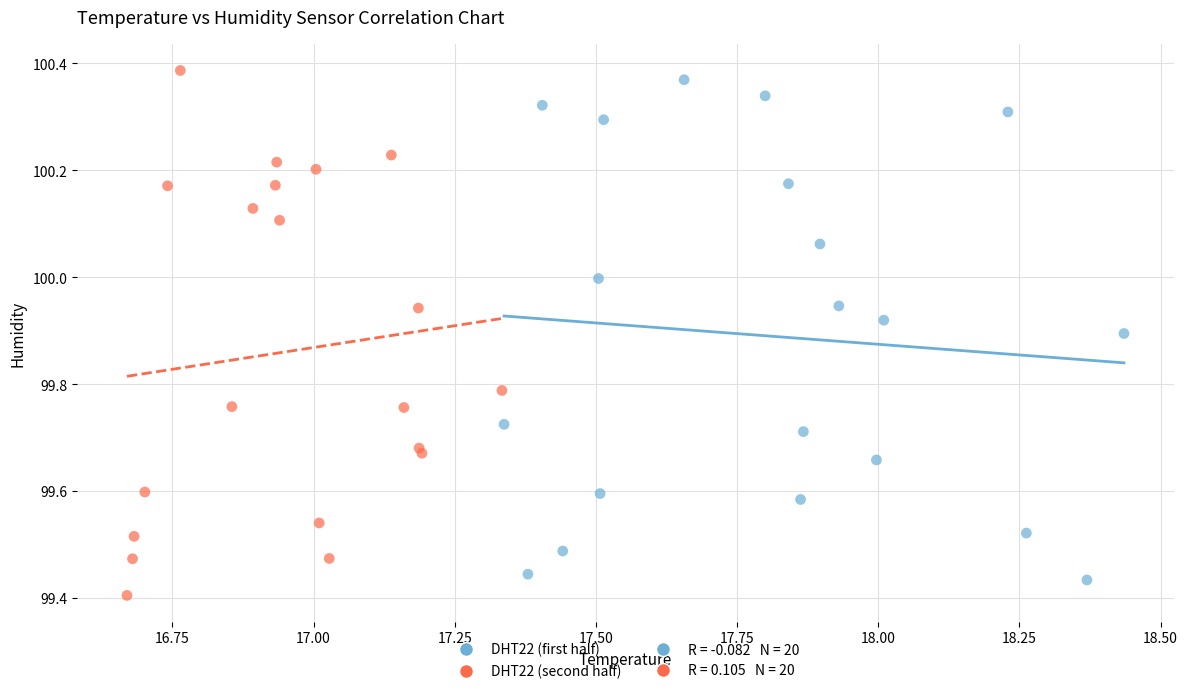

Which series contains the lowest Y value?

DHT22 (second half)